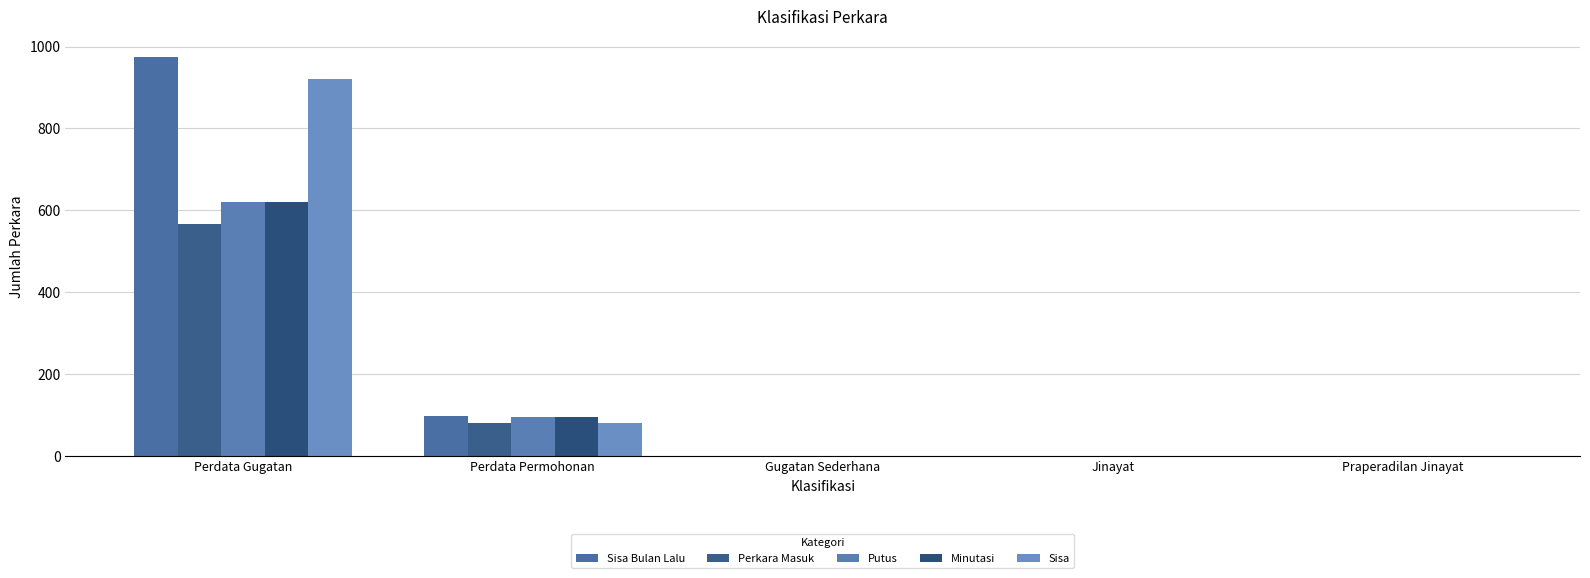

List the series in order of their peak value, lowest first.

Perkara Masuk, Putus, Minutasi, Sisa, Sisa Bulan Lalu